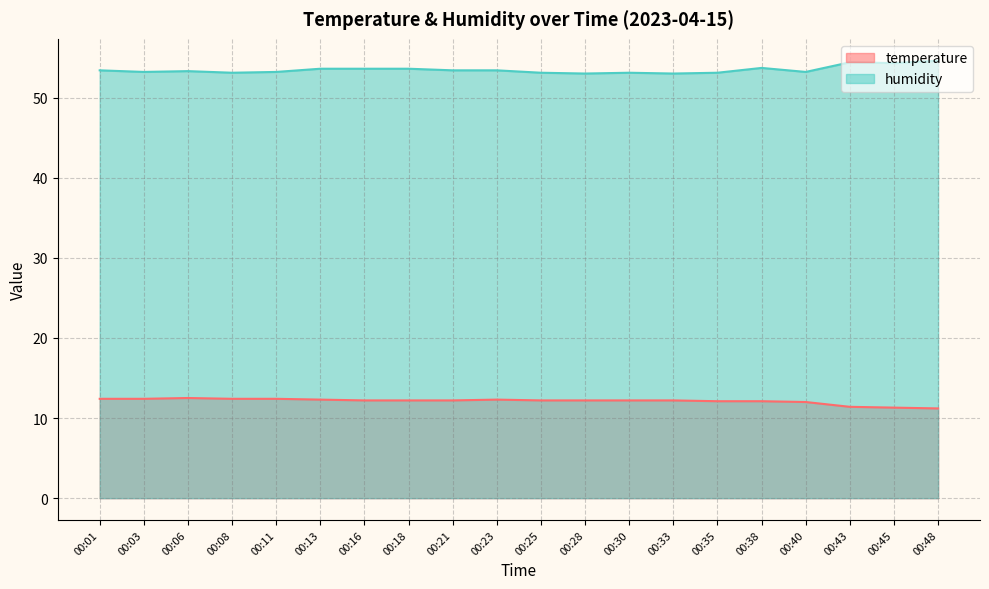

True or false: temperature and humidity cross at least once.

False